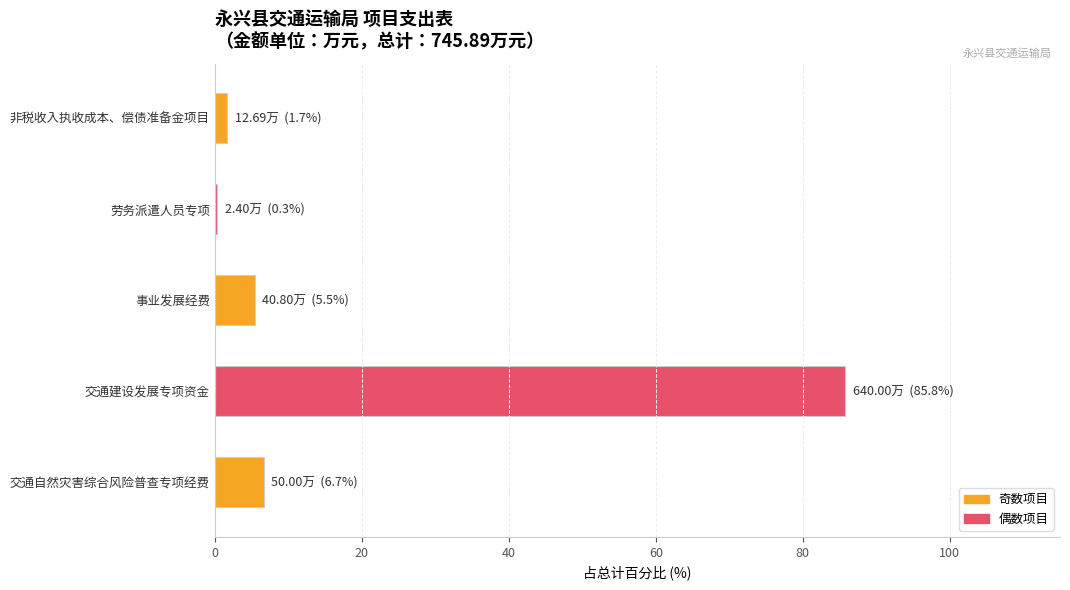

What is the change in value from 事业发展经费 to 交通建设发展专项资金?

+80.3